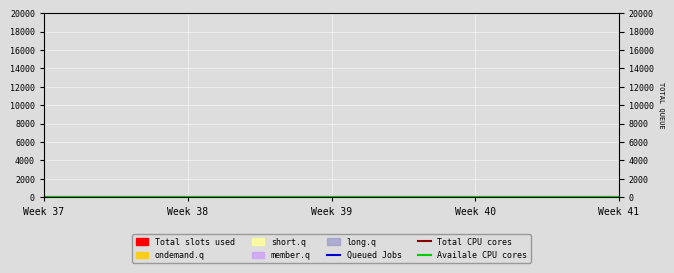

Reading left to right, extract all data points from this chart.

Queued Jobs: 2	0	0	3	1	5	8	6	9	4	7	9	3	1	5	8	1
Total CPU cores: 15	15	15	15	15	15	15	15	15	15	15	15	15	15	15	15	15
Availale CPU cores: 14	14	14	14	14	14	14	14	14	14	14	14	14	14	14	14	14